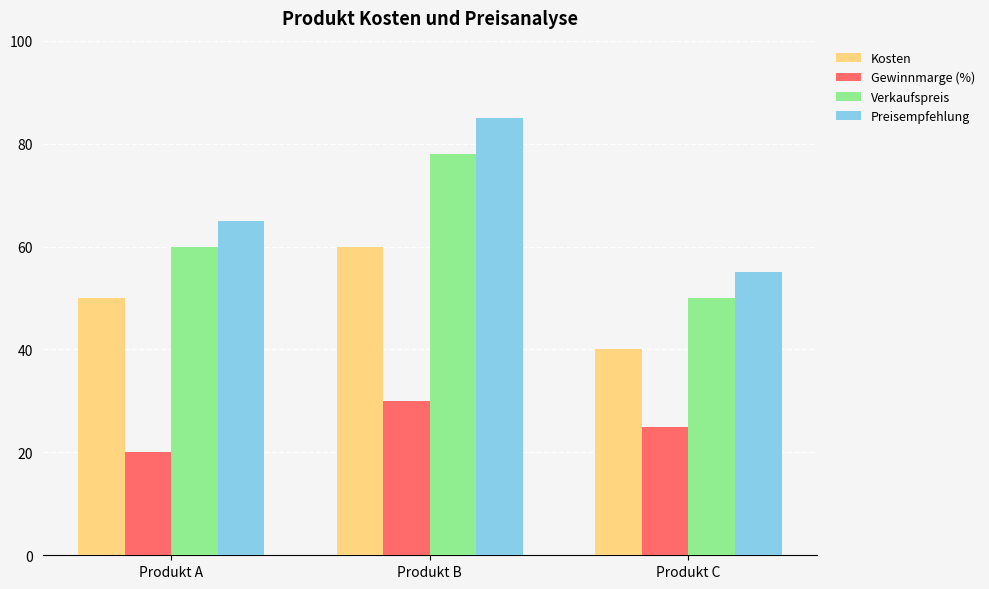

At which category is the sum across all series the highest?

Produkt B